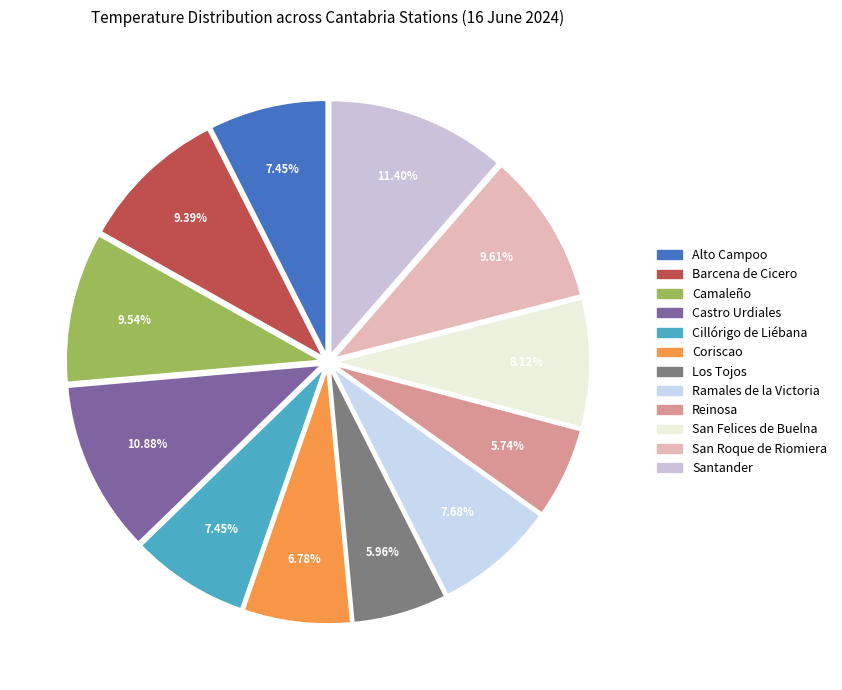

What percentage do Coriscao and Los Tojos together represent?

12.7%